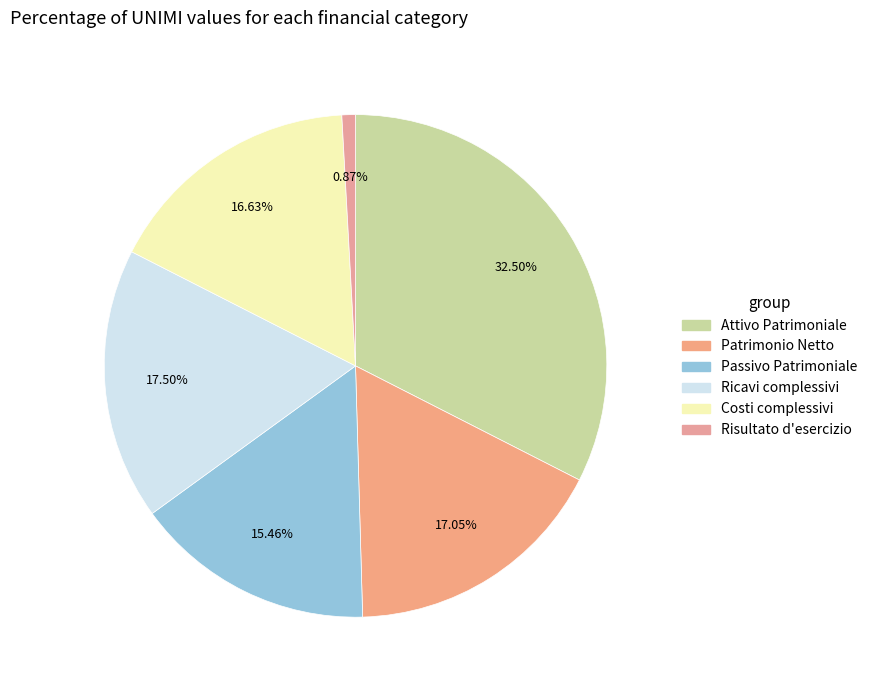

Which category has the smallest portion of the pie?

Risultato d'esercizio